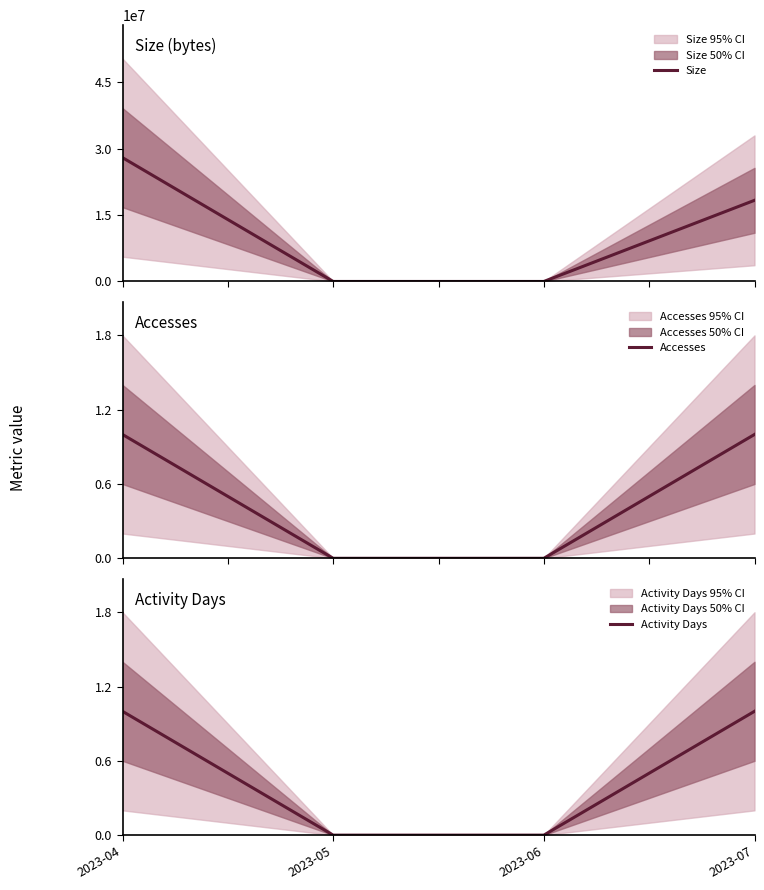

What is the highest value of the Activity Days series?

1